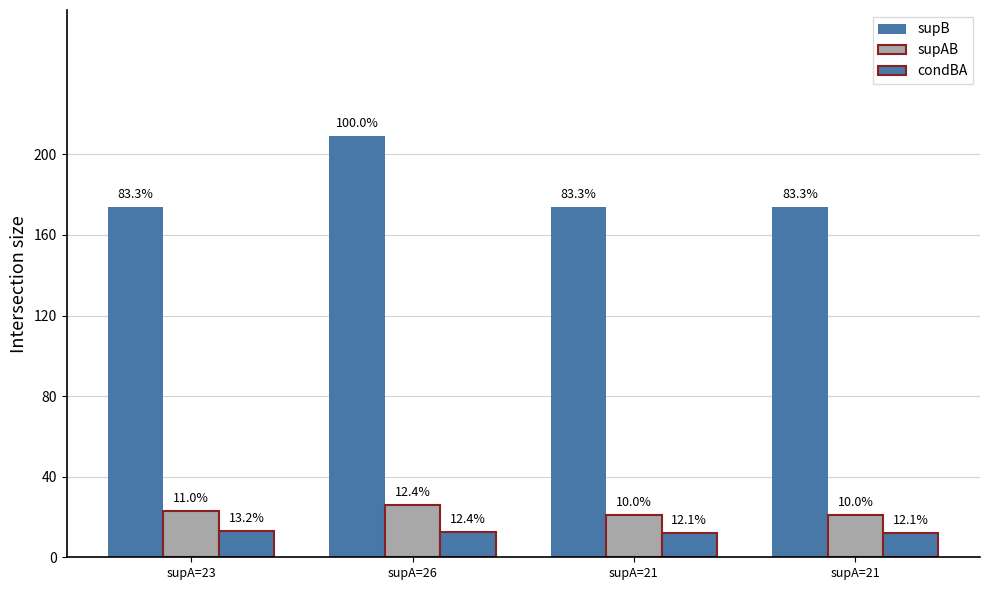

What is the difference between the maximum and minimum values in the supB series?

35.0